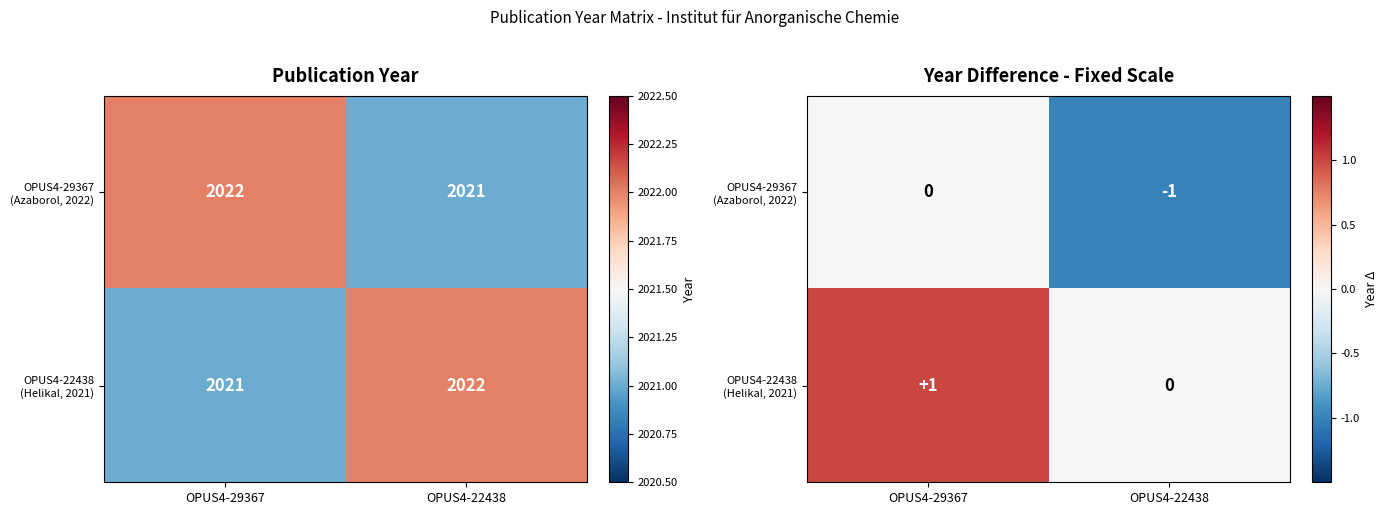

True or false: OPUS4-22438 (Helikal, 2021) has a value of 1 at OPUS4-29367.

False